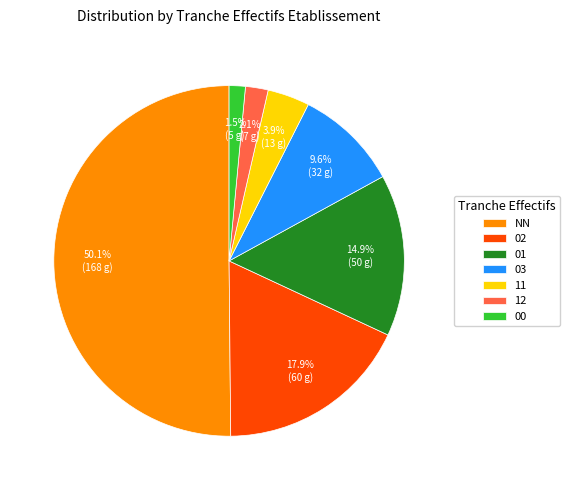

Which has a higher value, 00 or 11?

11